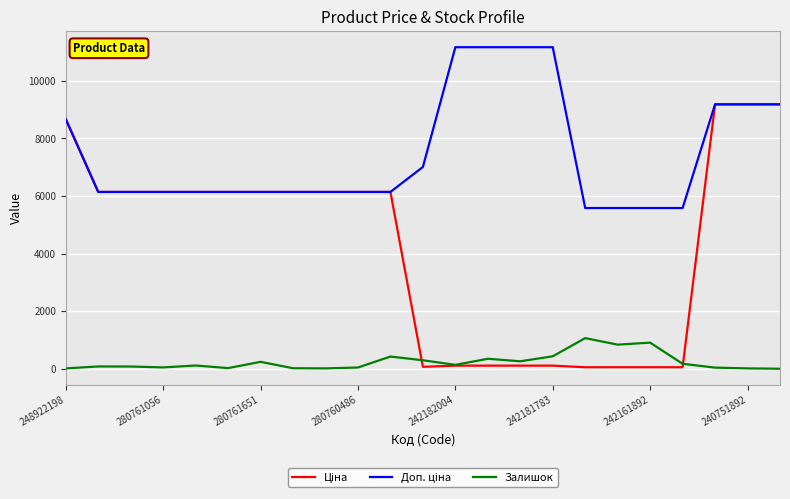

Is this an area chart (filled region under the line)?

No